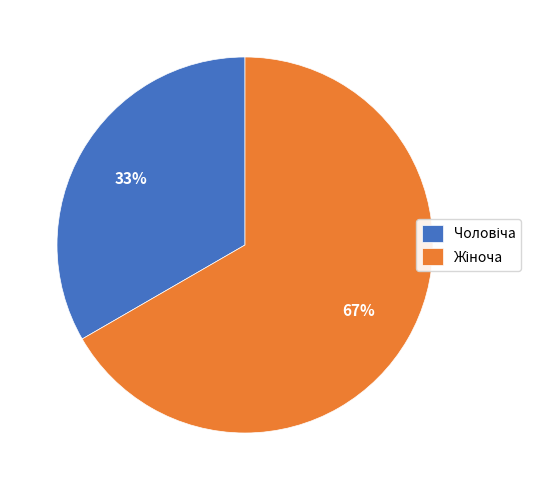

To the nearest percent, what is the average slice percentage?

50%